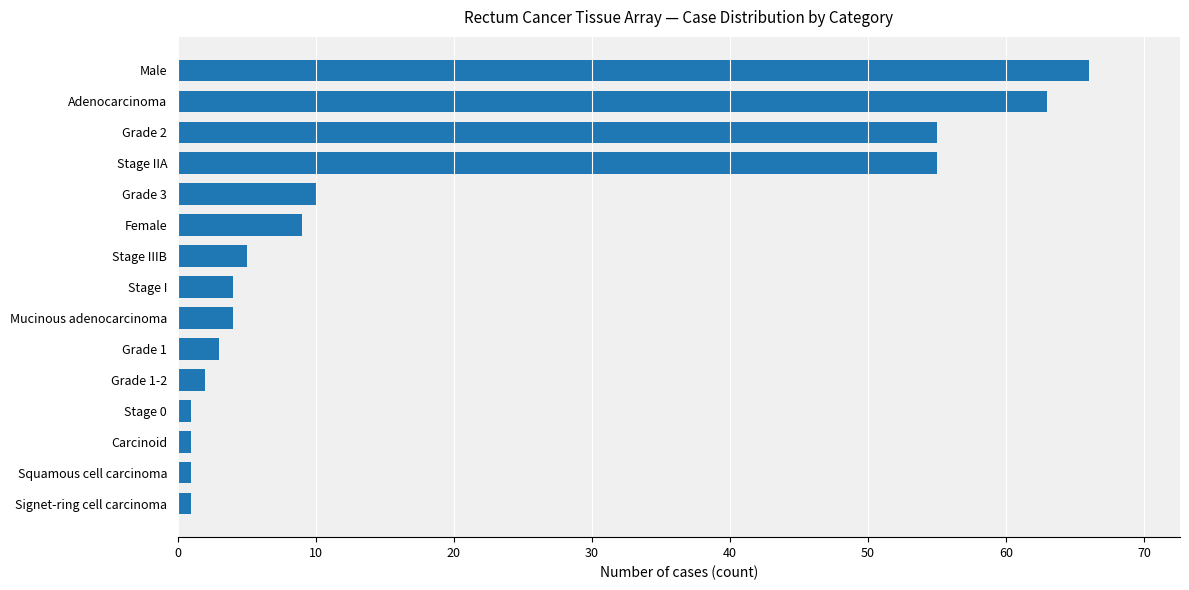

How many series are shown in this chart?

1